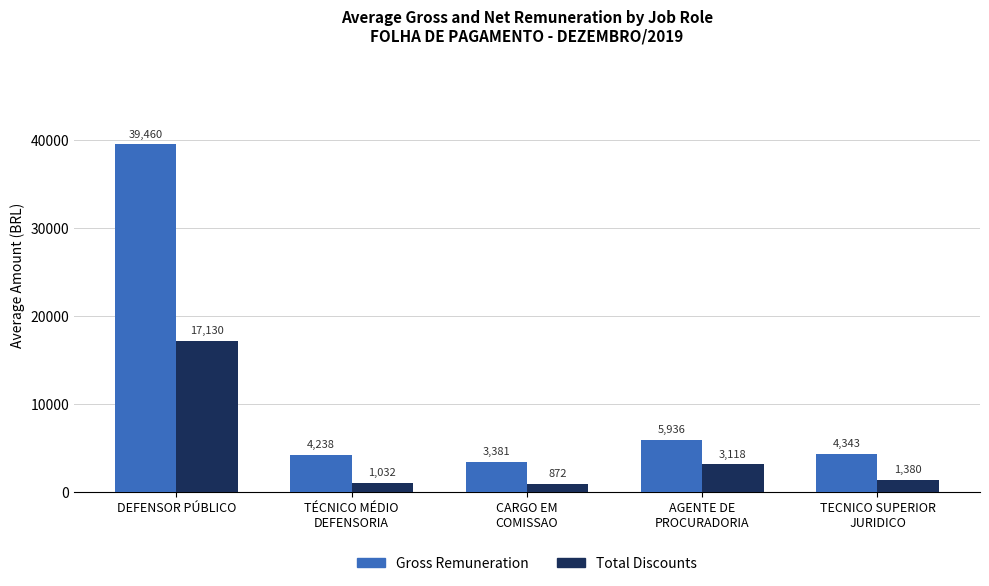

Is it true that Total Discounts equals 871.9 at CARGO EM
COMISSAO?

True